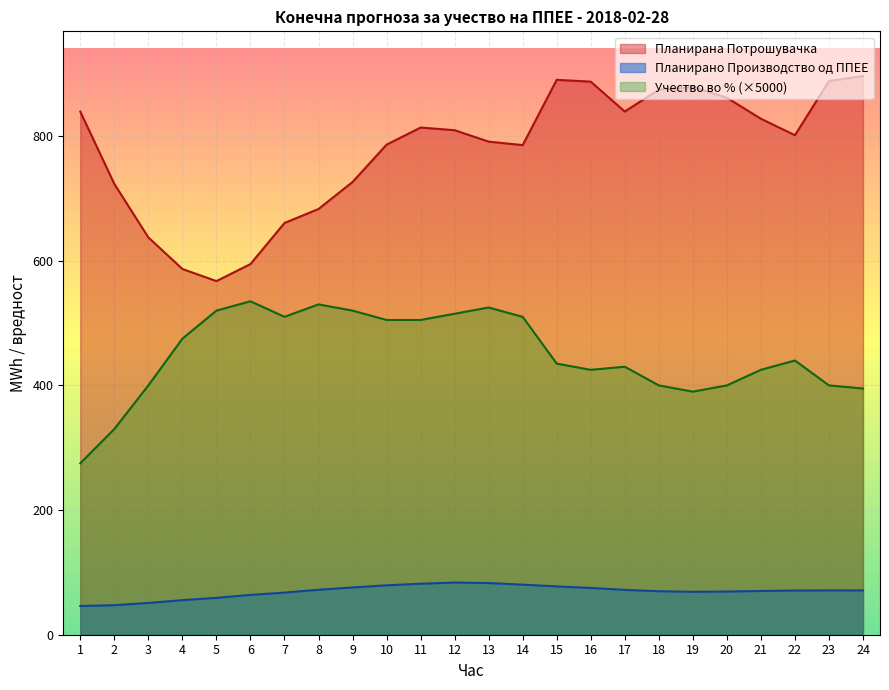

True or false: Планирано Производство од ППЕЕ and Учество во % од конзумот intersect in this chart.

False